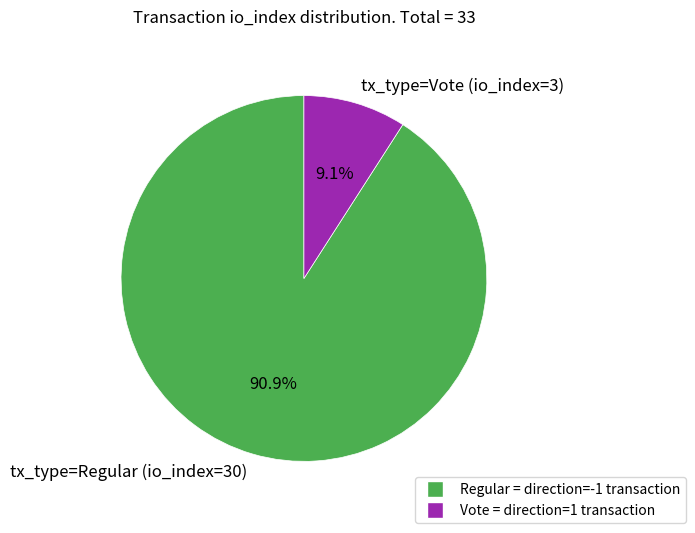

What is the majority slice?

tx_type=Regular (io_index=30)